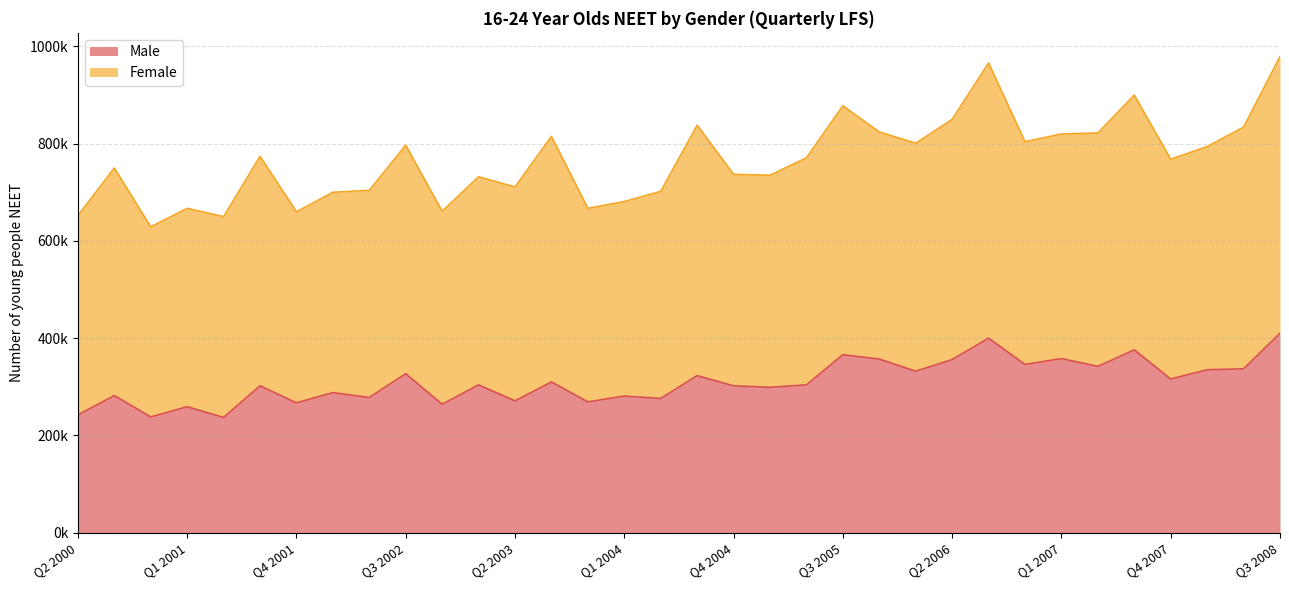

Reading right to left, what are all the values shown in this chart?

Q3 2008=410000	Q2 2008=337000	Q1 2008=335000	Q4 2007=316000	Q3 2007=376000	Q2 2007=342000	Q1 2007=358000	Q4 2006=346000	Q3 2006=400000	Q2 2006=356000	Q1 2006=332000	Q4 2005=357000	Q3 2005=366000	Q2 2005=304000	Q1 2005=299000	Q4 2004=302000	Q3 2004=323000	Q2 2004=276000	Q1 2004=281000	Q4 2003=269000	Q3 2003=310000	Q2 2003=271000	Q1 2003=304000	Q4 2002=264000	Q3 2002=327000	Q2 2002=278000	Q1 2002=288000	Q4 2001=267000	Q3 2001=302000	Q2 2001=237000	Q1 2001=259000	Q4 2000=238000	Q3 2000=282000	Q2 2000=242000